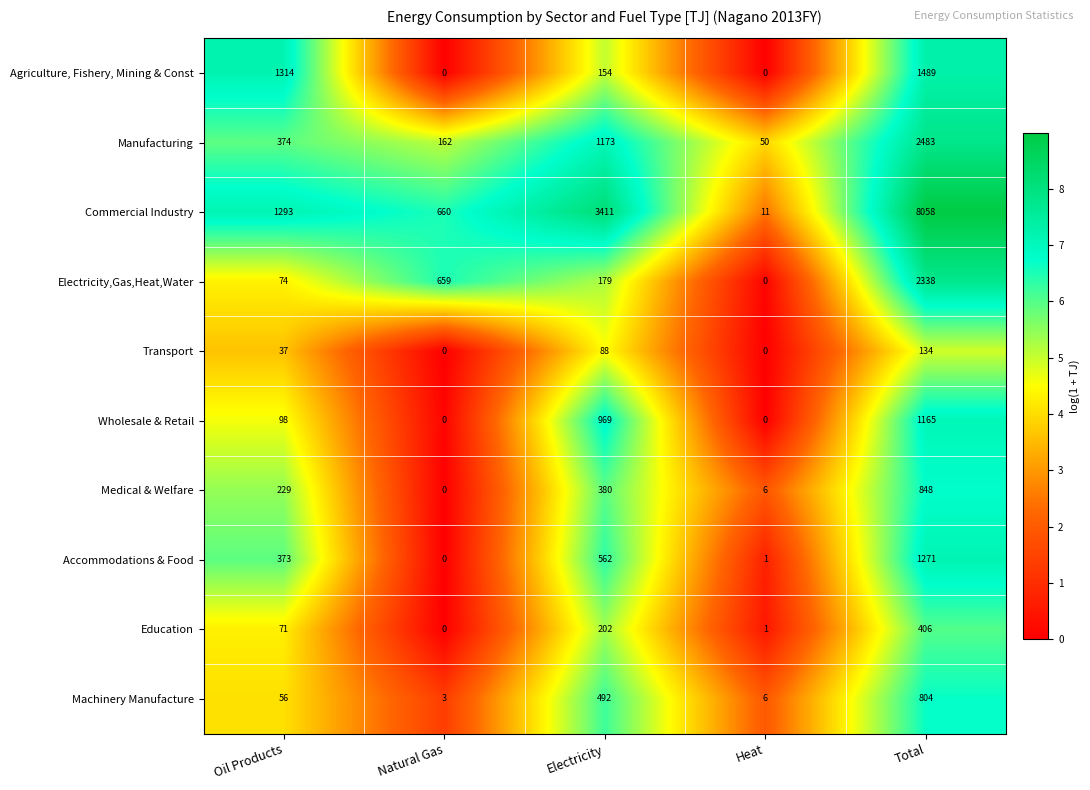

Which series has the widest spread of values?

Commercial Industry